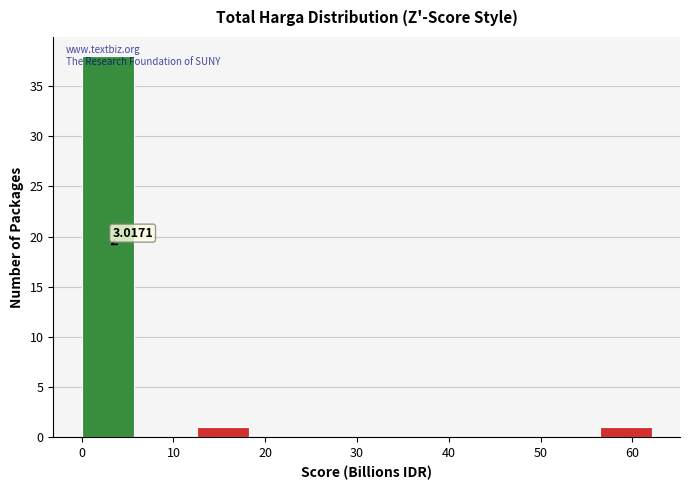

Over which range of the x-axis is the bar tallest?

0 to 6